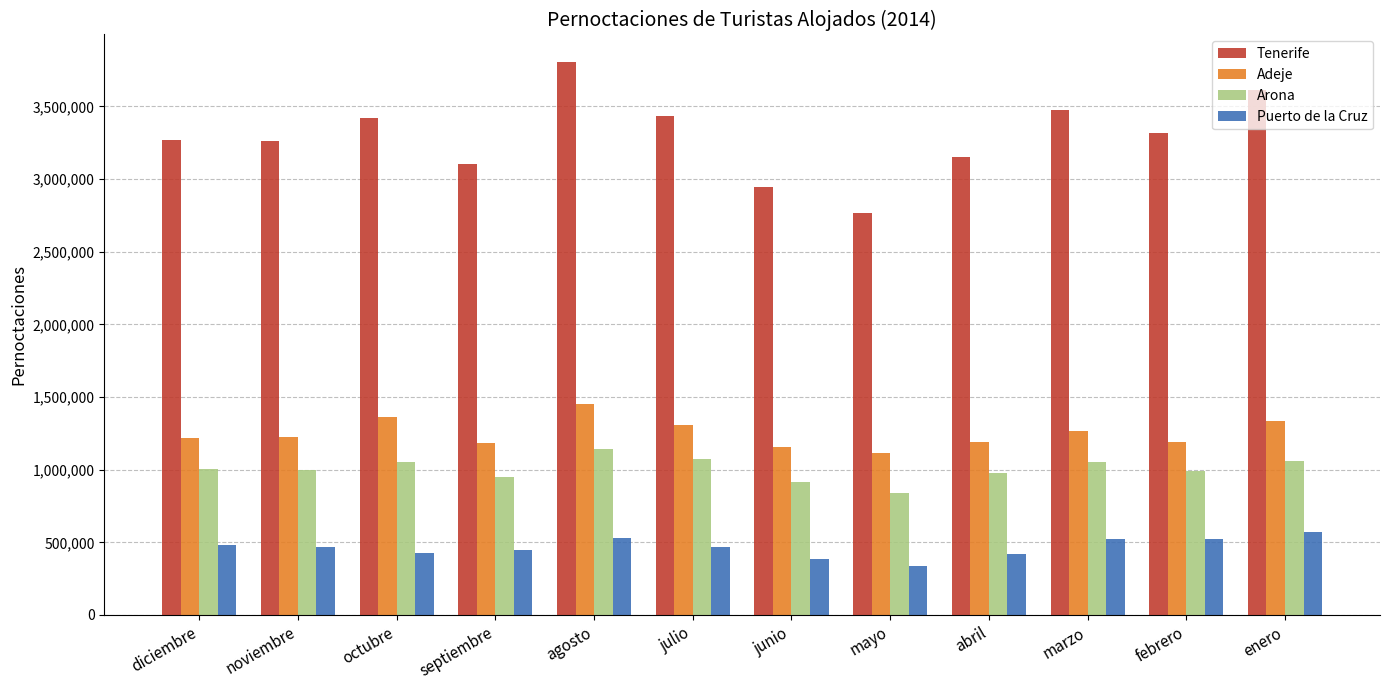

How many data points in Arona are less than 1006054?

6